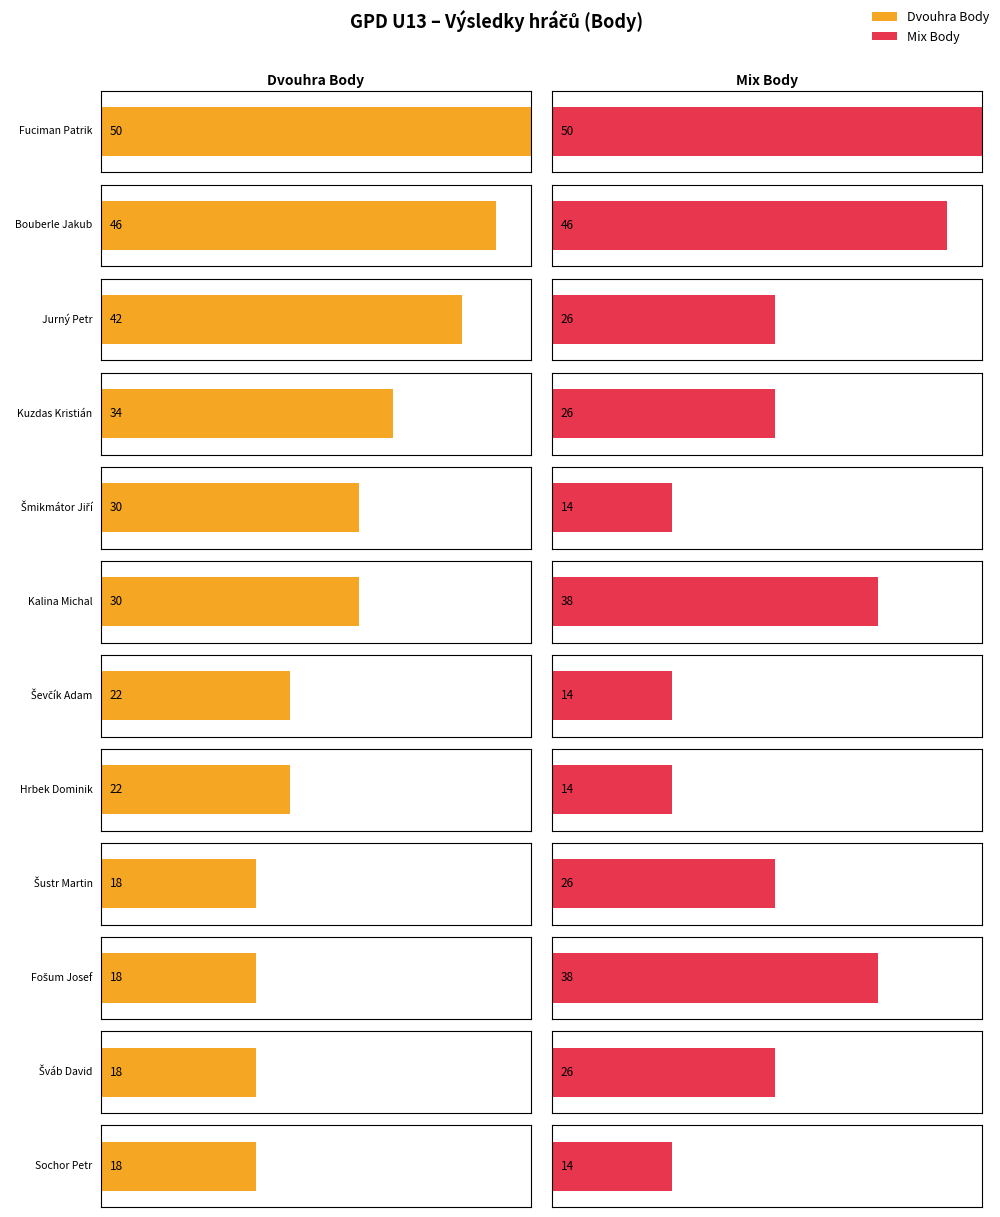

What is the difference between the highest and lowest values at Jurný Petr?

16